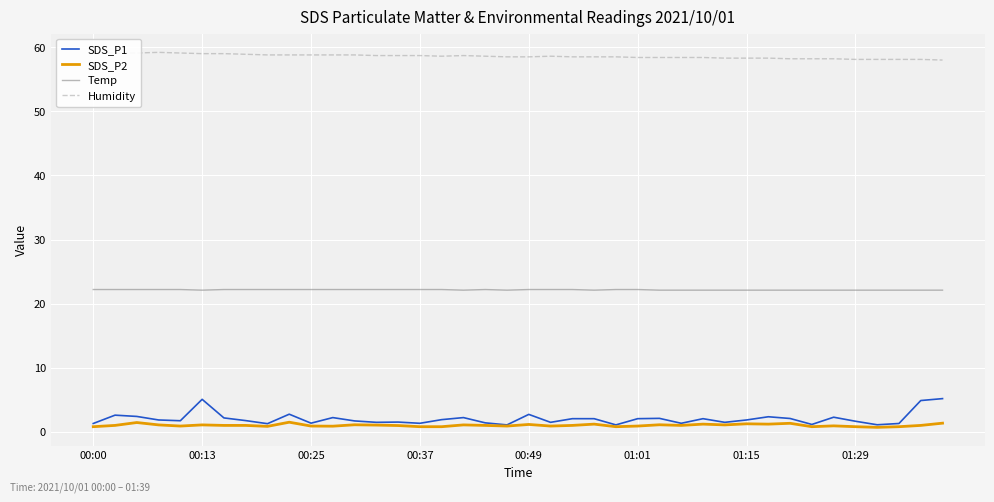

True or false: Temp and Humidity intersect in this chart.

False